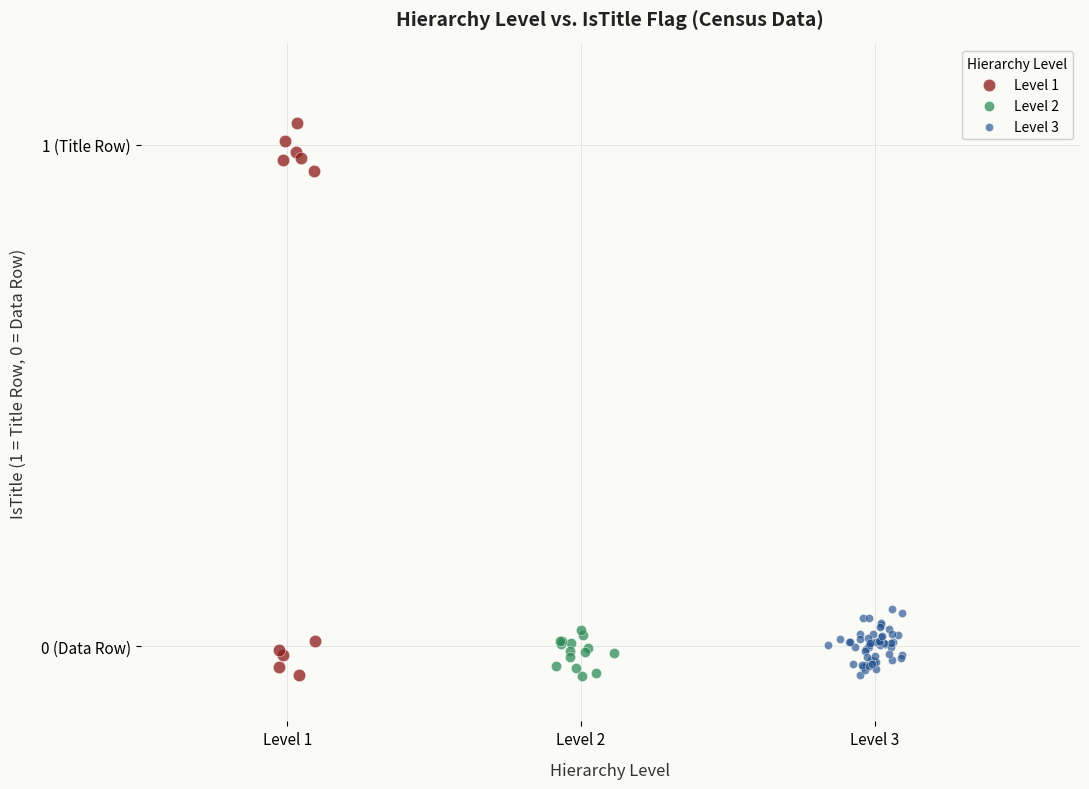

What are all the series names shown in the legend?

Level 1, Level 2, Level 3